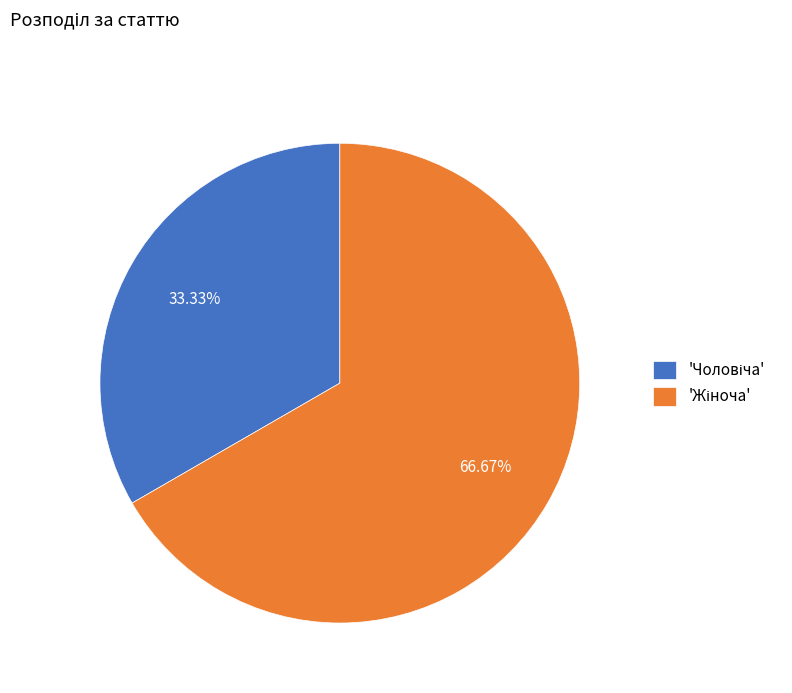

Count the number of slices in the pie.

2